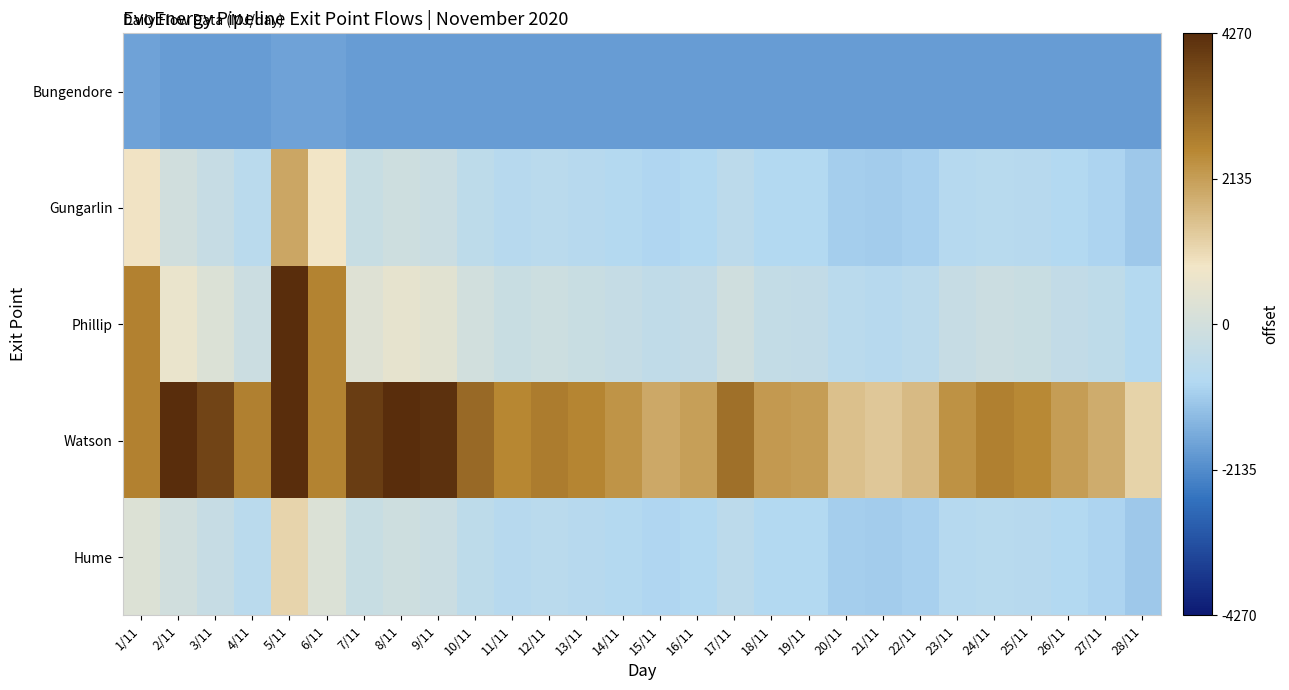

Rank the series at 13/11 from highest to lowest value.

Watson, Phillip, Gungarlin, Hume, Bungendore